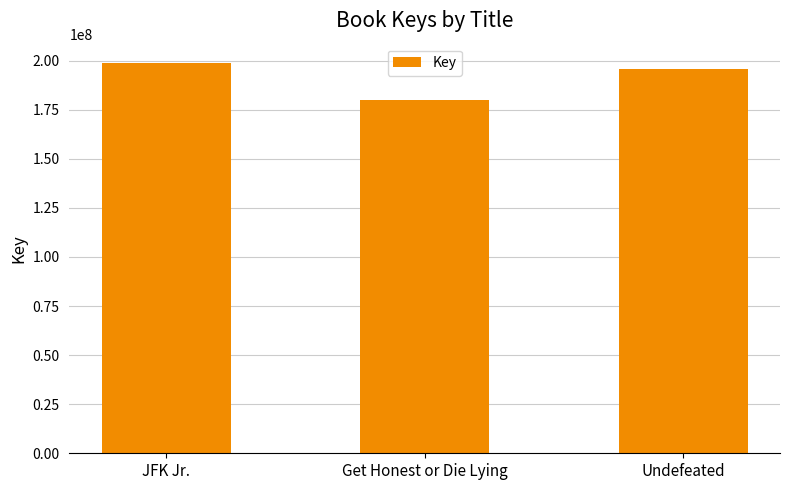

Count the number of categories in the chart.

3